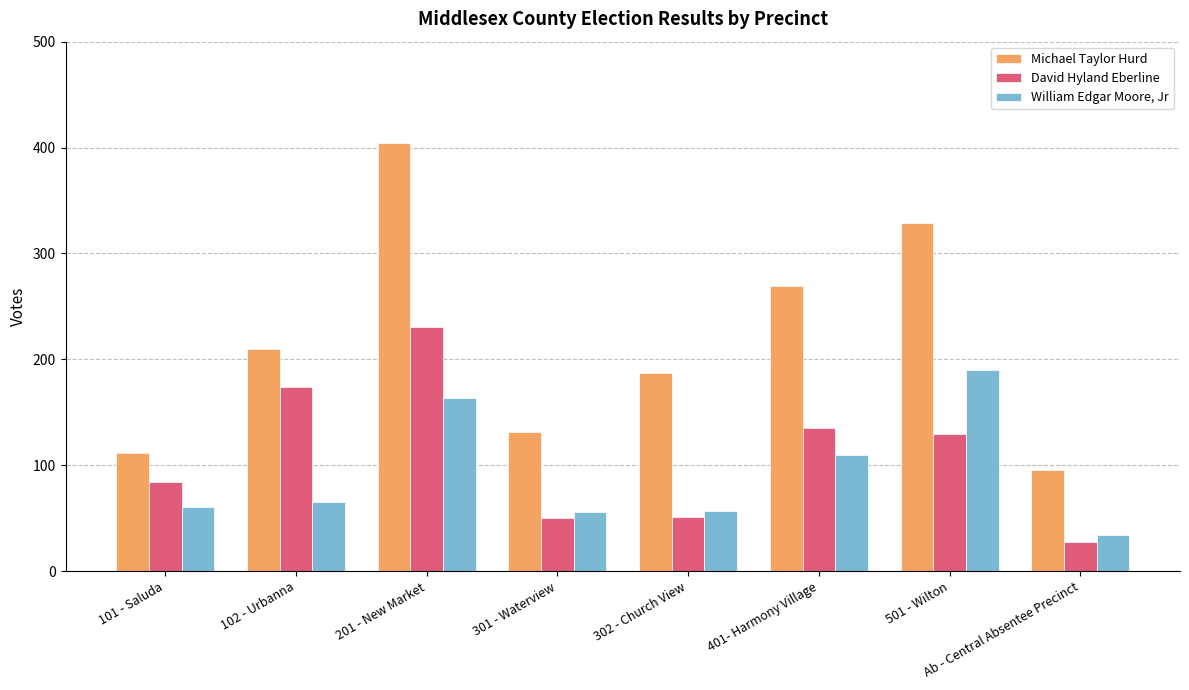

What is the difference between the maximum and minimum values in the David Hyland Eberline series?

203